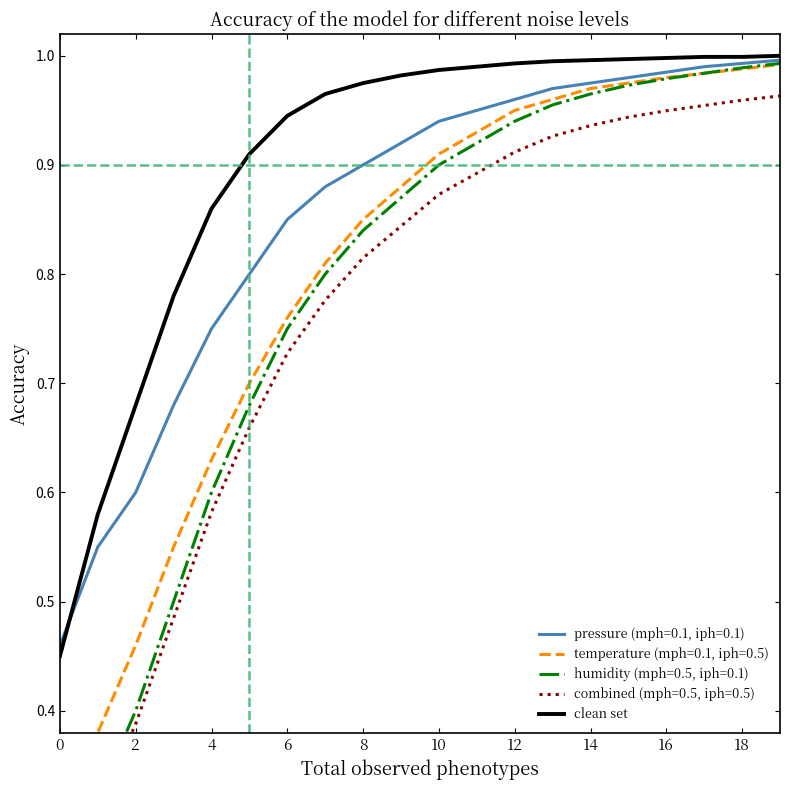

True or false: clean set has a value of 1.0 at 14.

True